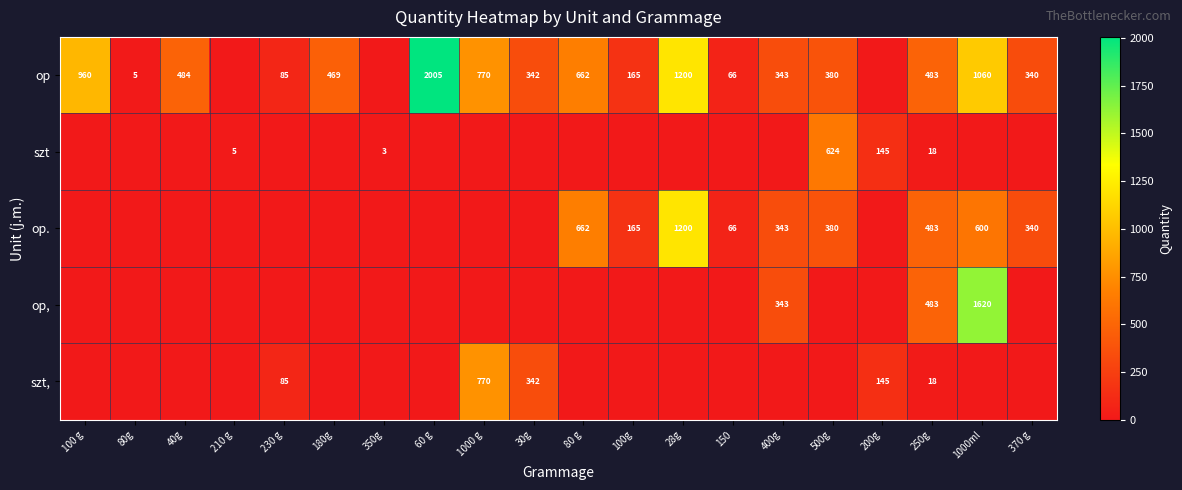

True or false: op has a value of 1200 at 28g.

True